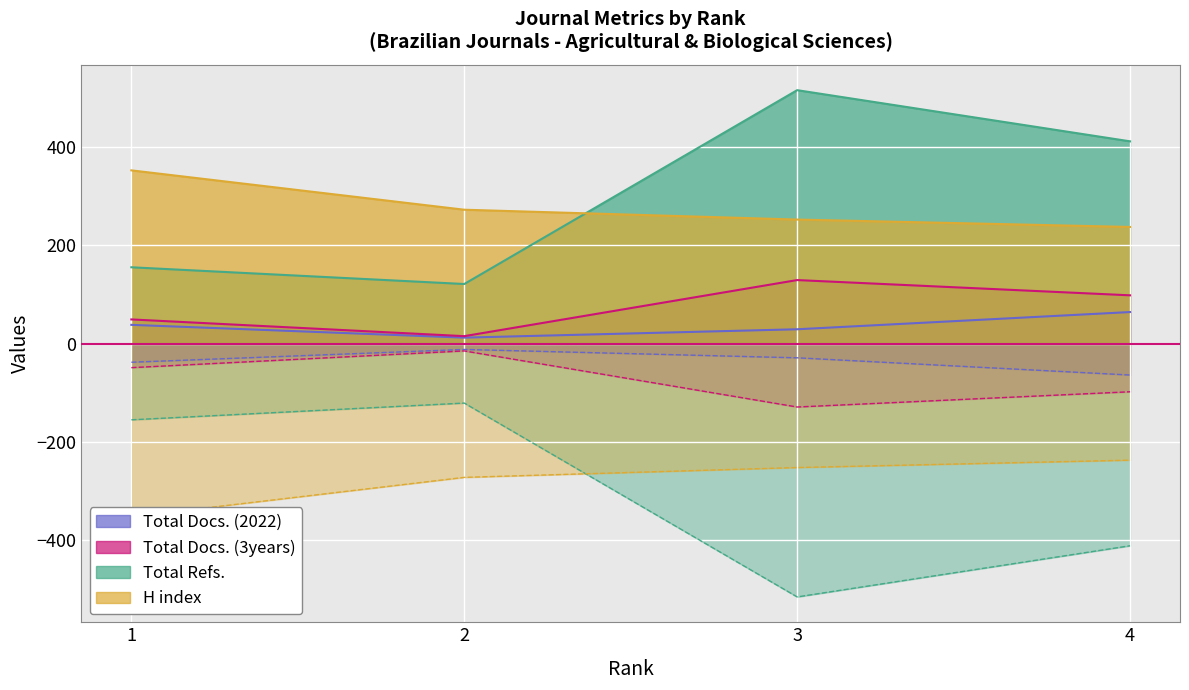

Which series changed the most between 1 and 2?

H index